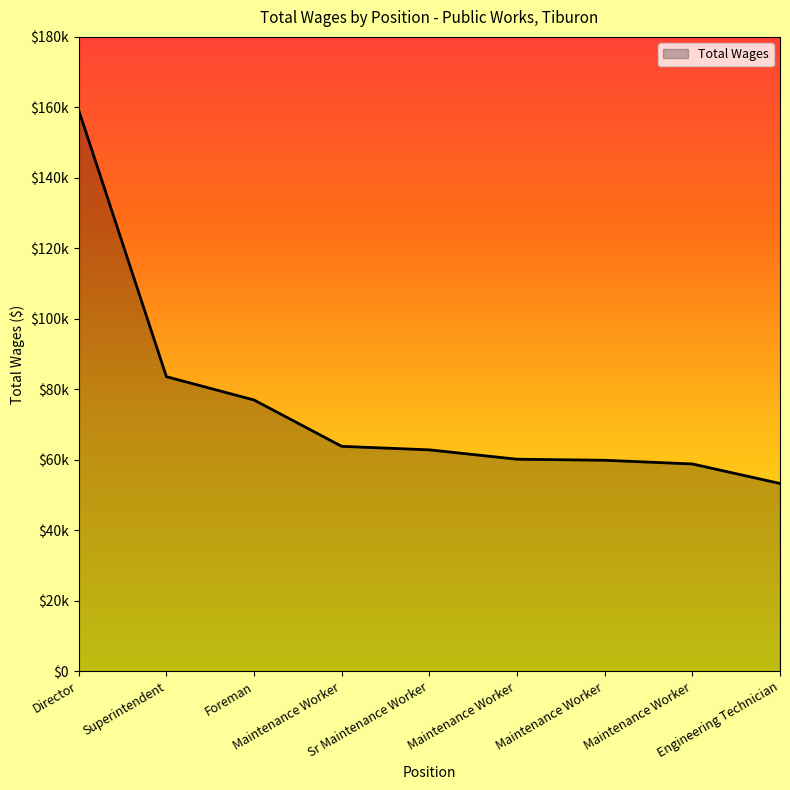

What is the minimum value shown in the chart?

53276